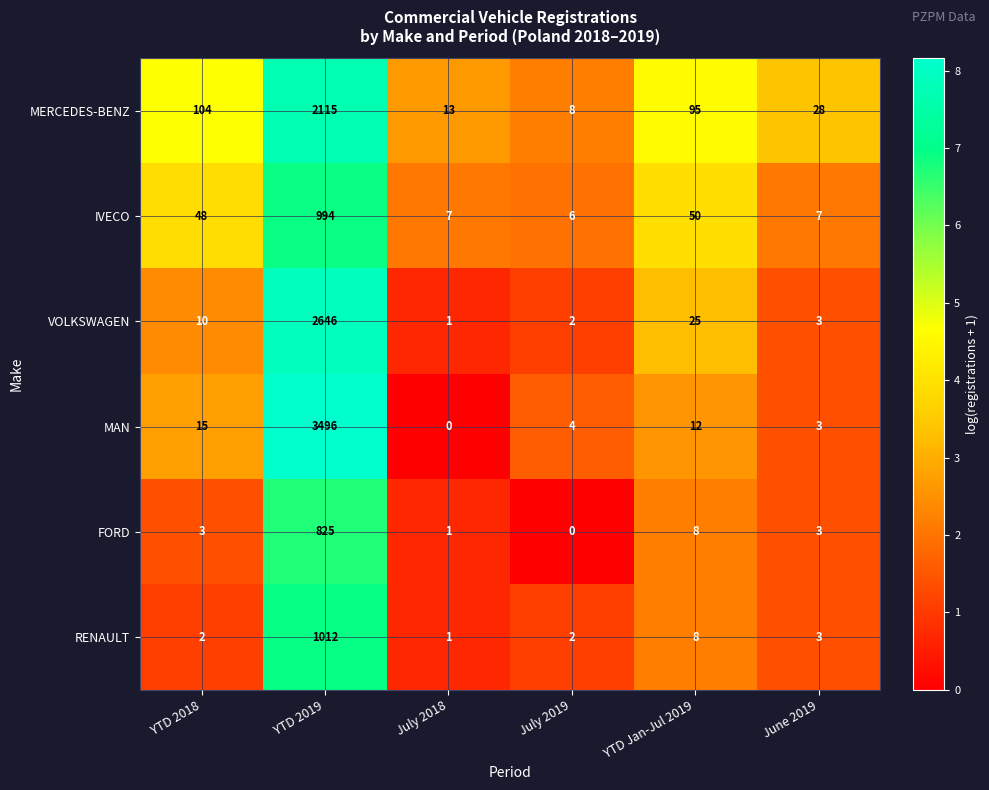

List the series in order of their peak value, lowest first.

FORD, IVECO, RENAULT, MERCEDES-BENZ, VOLKSWAGEN, MAN